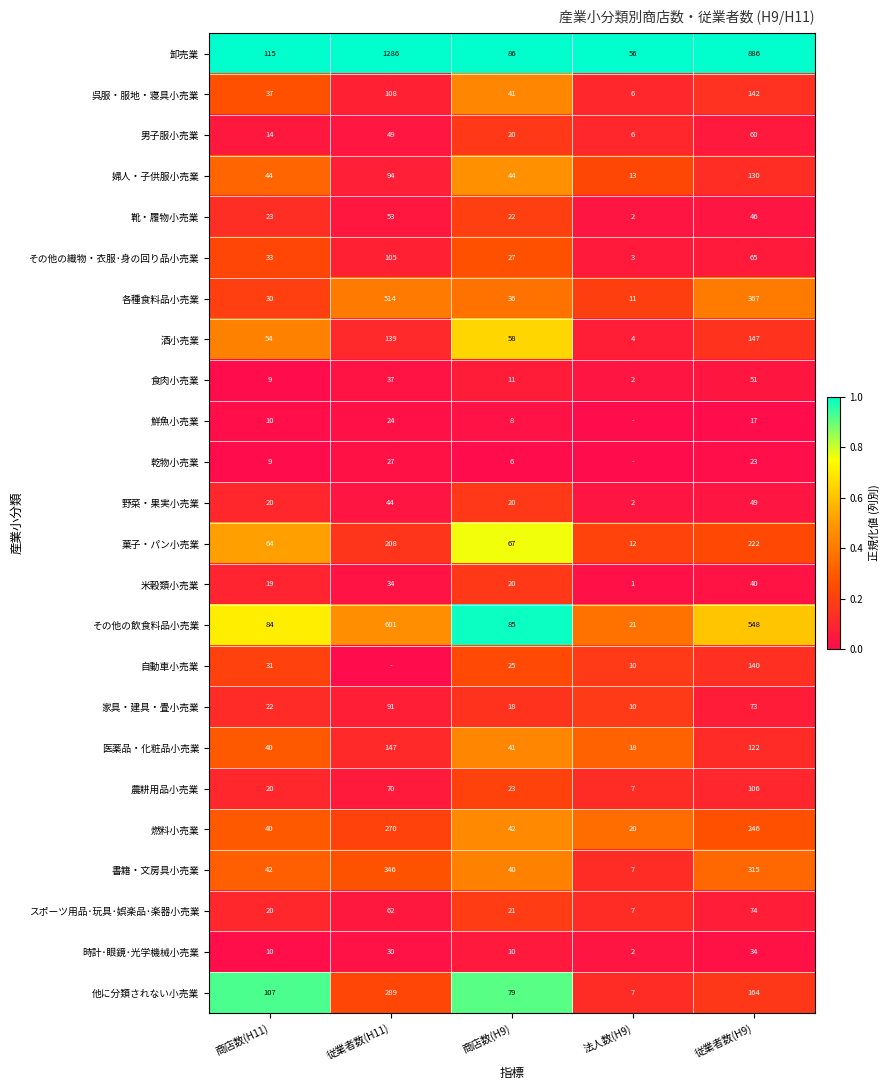

The 男子服小売業 series shows 18 at 商店数(H11). True or false?

False